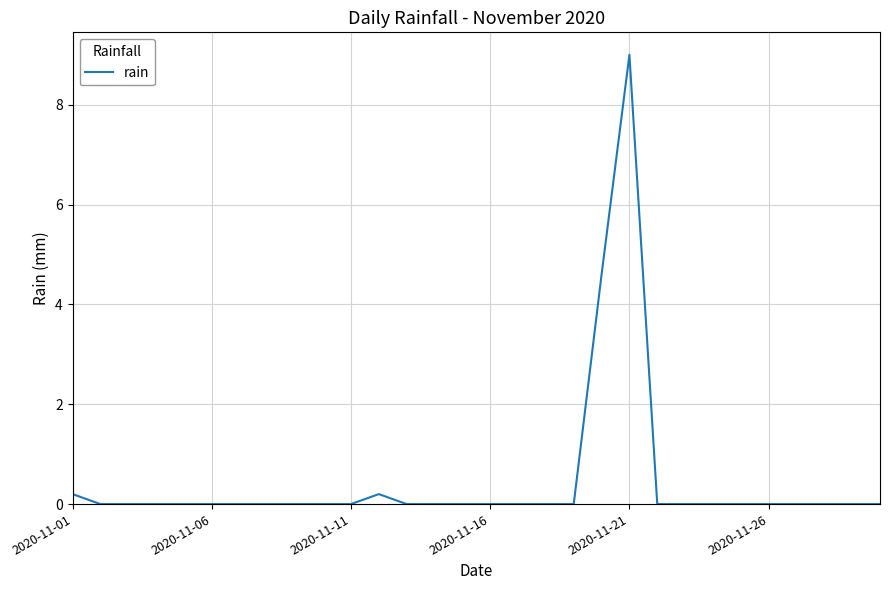

Does the chart display data point markers on the line(s)?

No